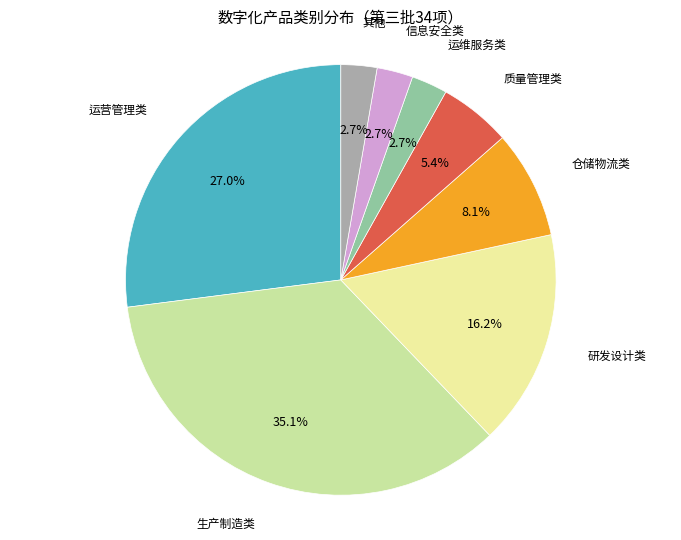

To the nearest percent, what is the average slice percentage?

12%